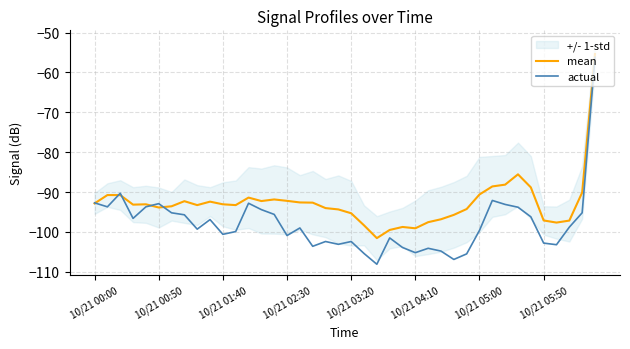

What is the highest value of the actual series?

-56.2